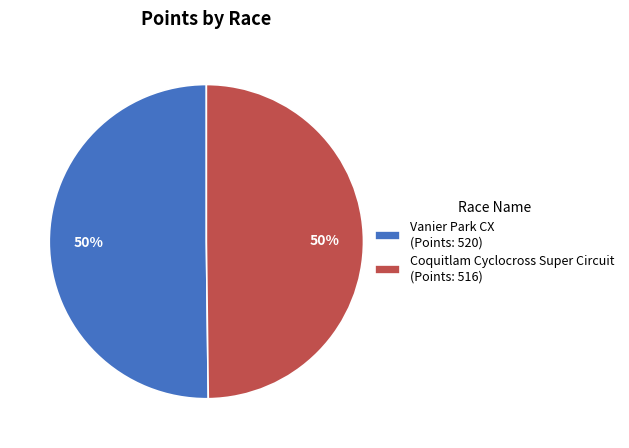

Approximately how many times larger is the value at Vanier Park CX (Points: 520) compared to Coquitlam Cyclocross Super Circuit (Points: 516)?

1.0